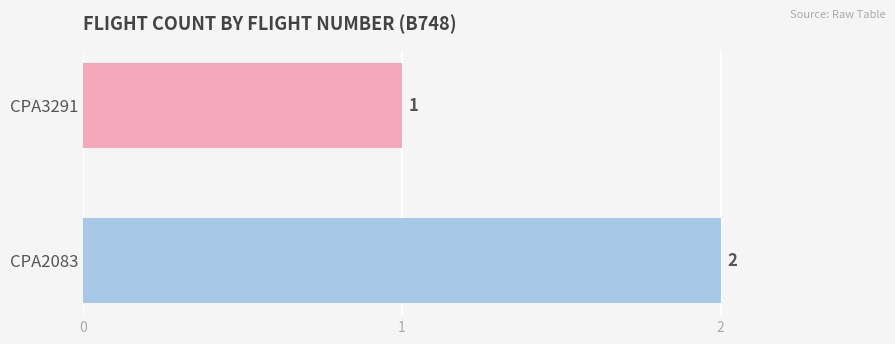

What is the ratio of the value at CPA3291 to the value at CPA2083?

0.5